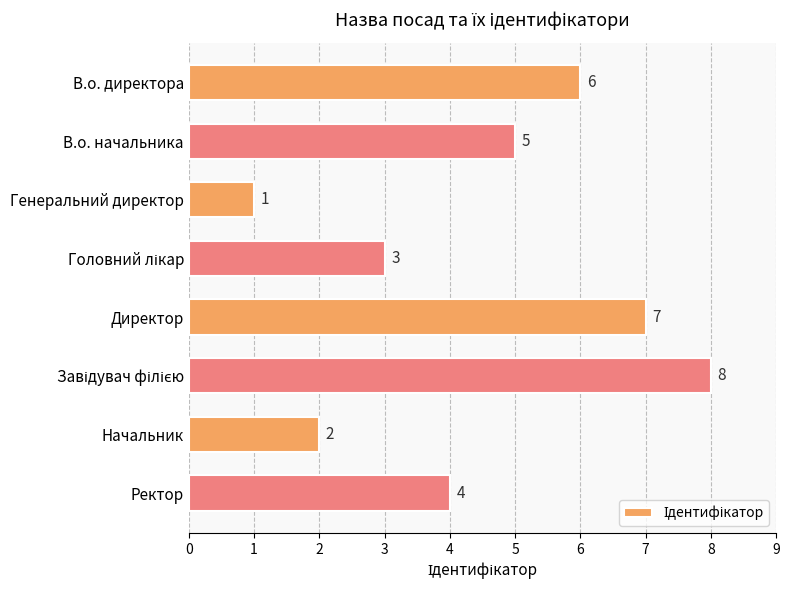

Reading bottom to top, transcribe all the data shown in this chart.

4	2	8	7	3	1	5	6